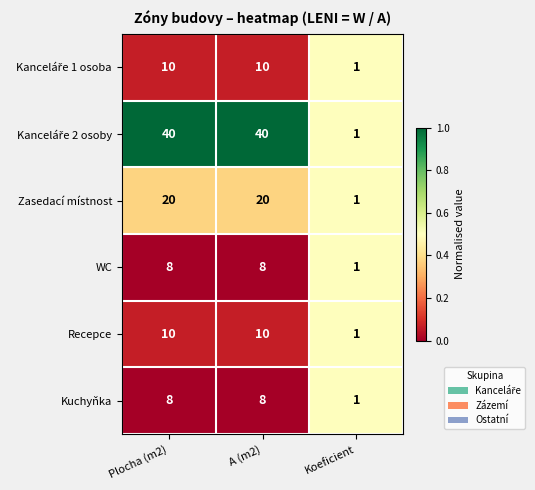

At which label is Kuchyňka closest to 4?

Koeficient